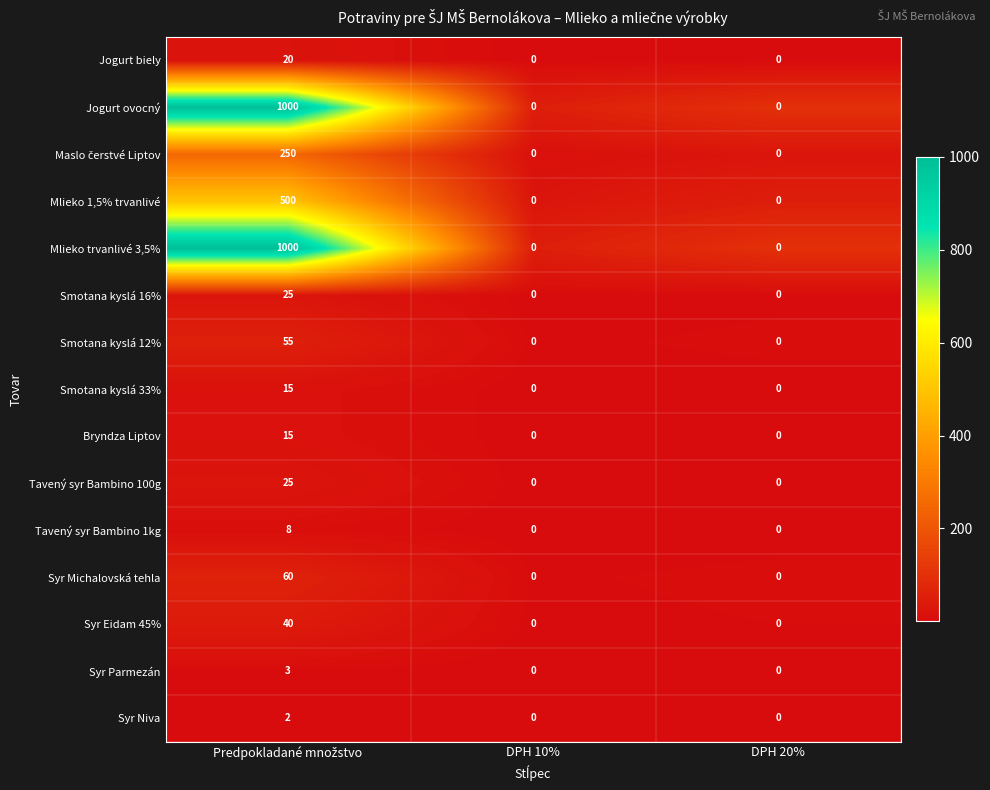

What is the maximum value for Smotana kyslá 33%?

15